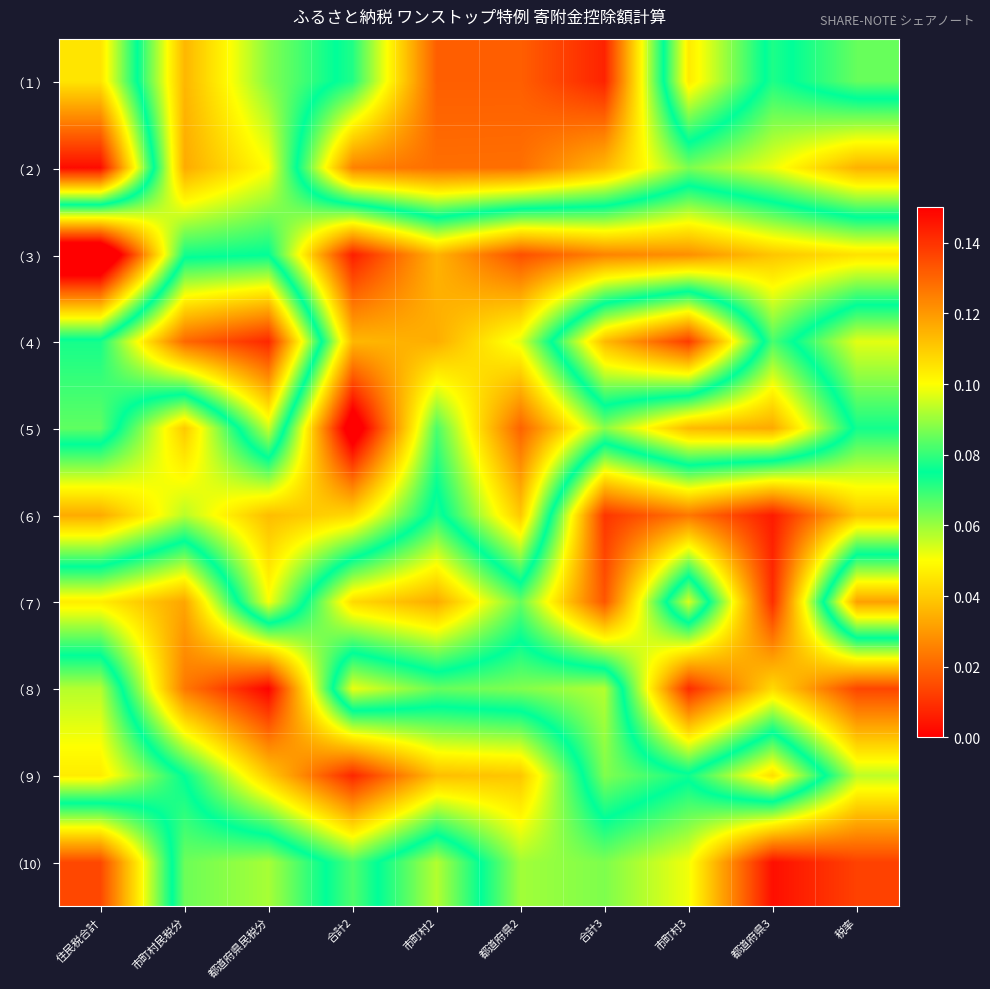

Which series has the widest spread of values?

（２）